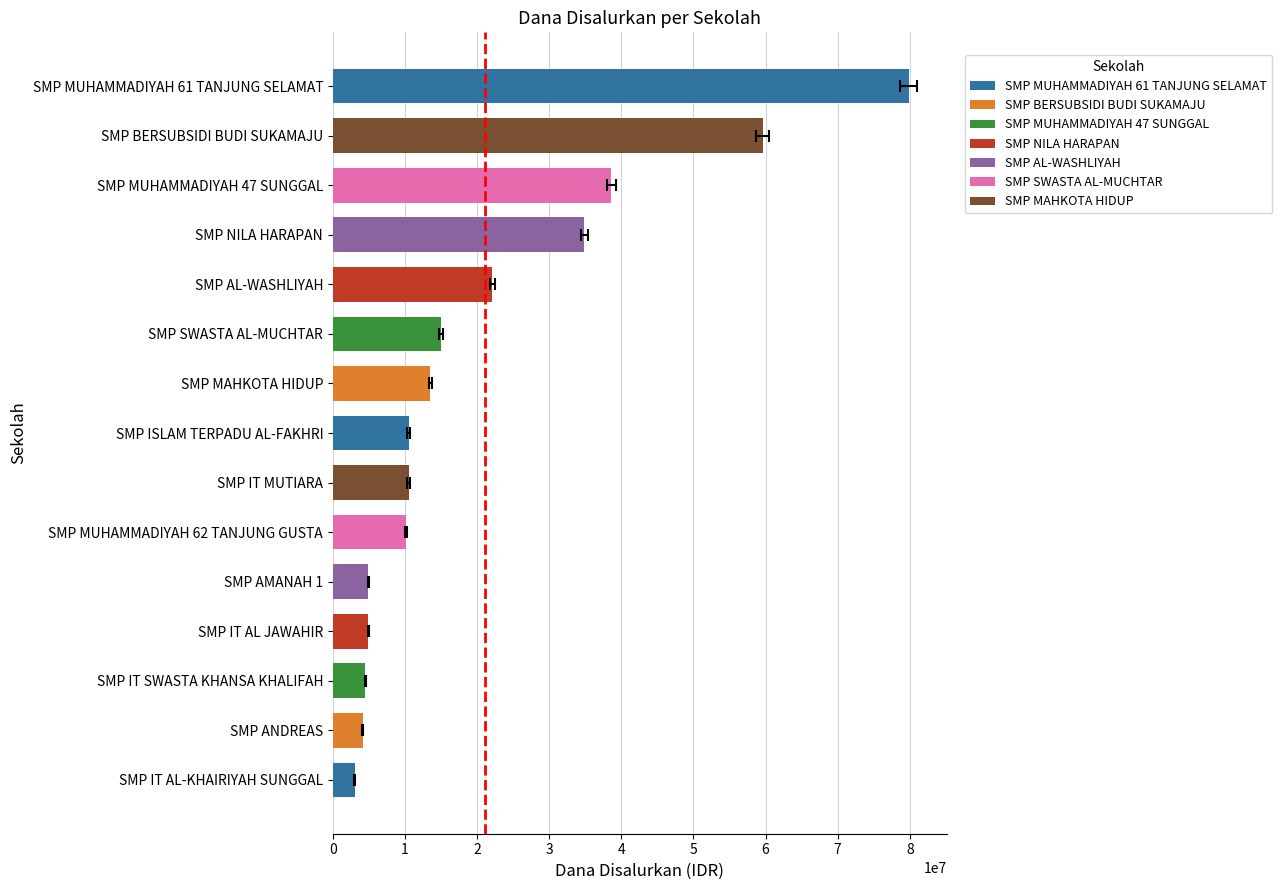

What is the change in value from SMP MUHAMMADIYAH 47 SUNGGAL to SMP MUHAMMADIYAH 61 TANJUNG SELAMAT?

+41250000